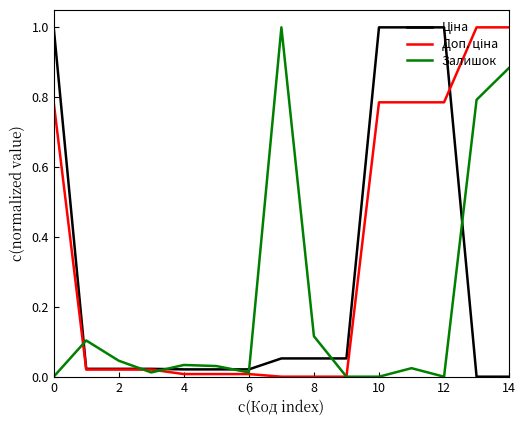

What is the highest value of the Залишок series?

1.0